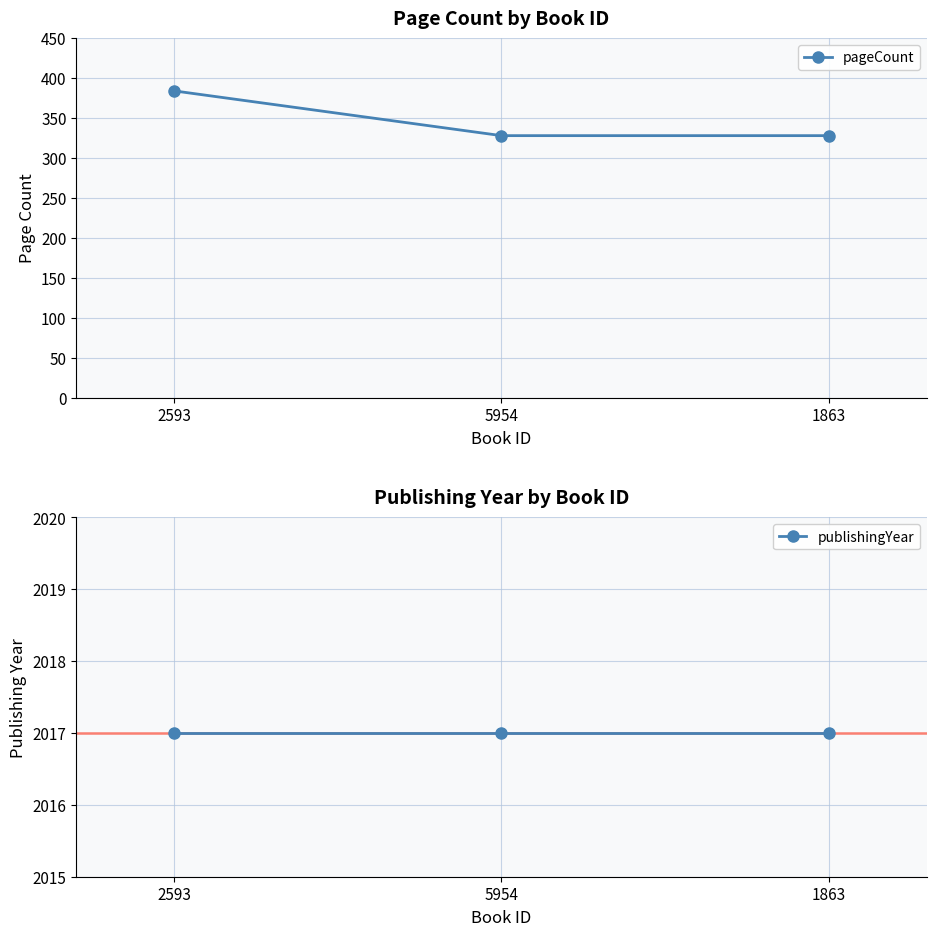

What is the smallest value displayed?

328